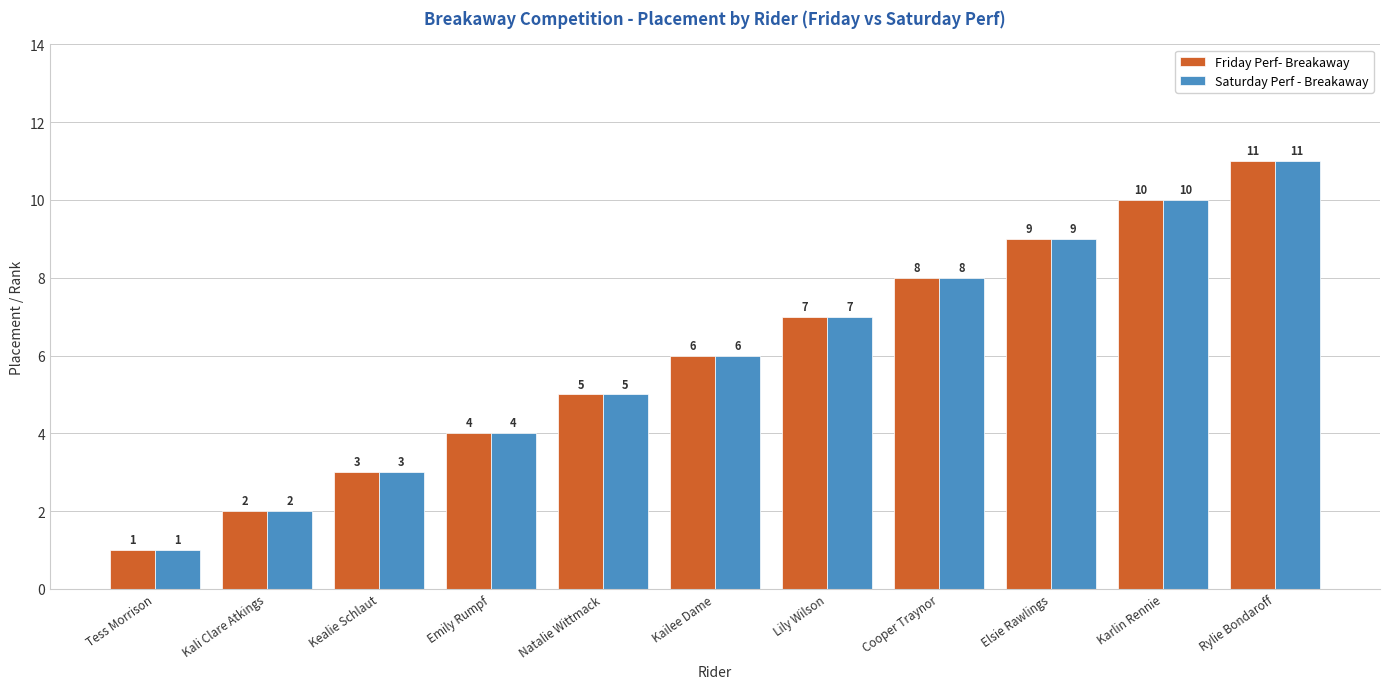

The Saturday Perf - Breakaway series shows 6 at Kailee Dame. True or false?

True